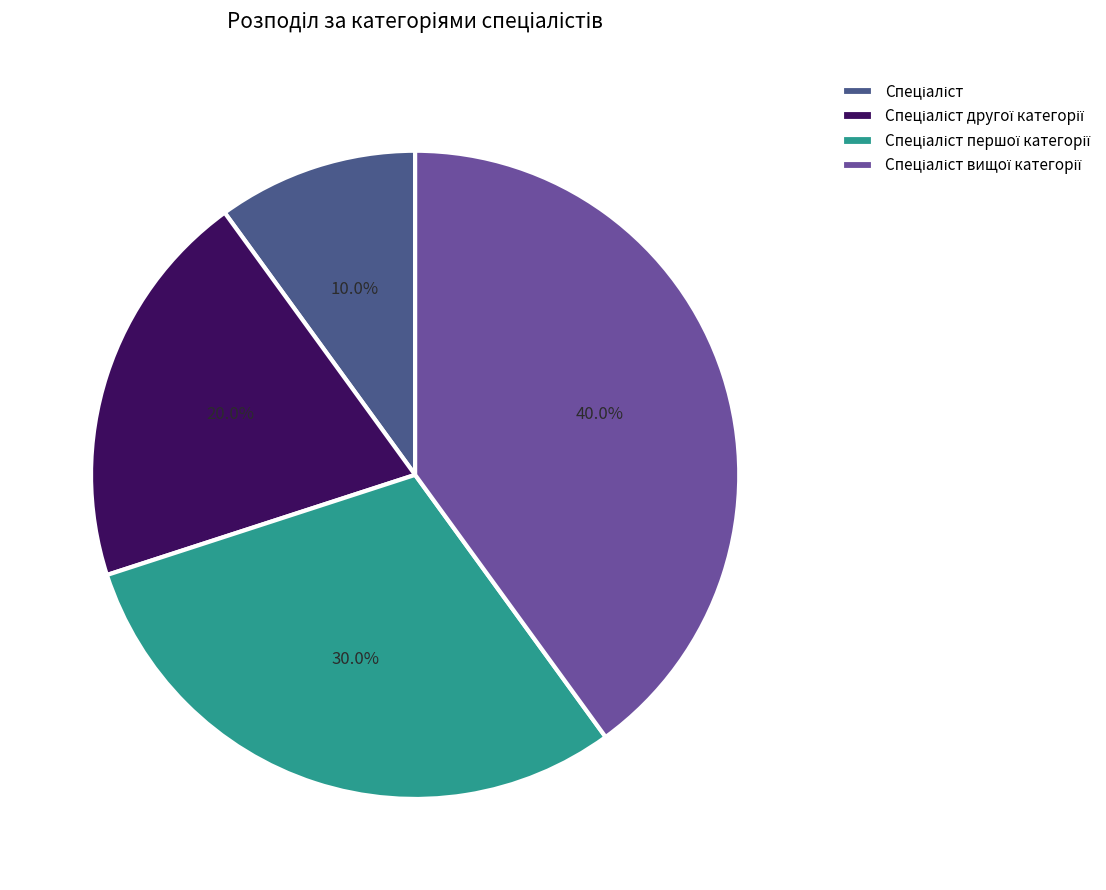

Is there a majority slice in this chart?

No